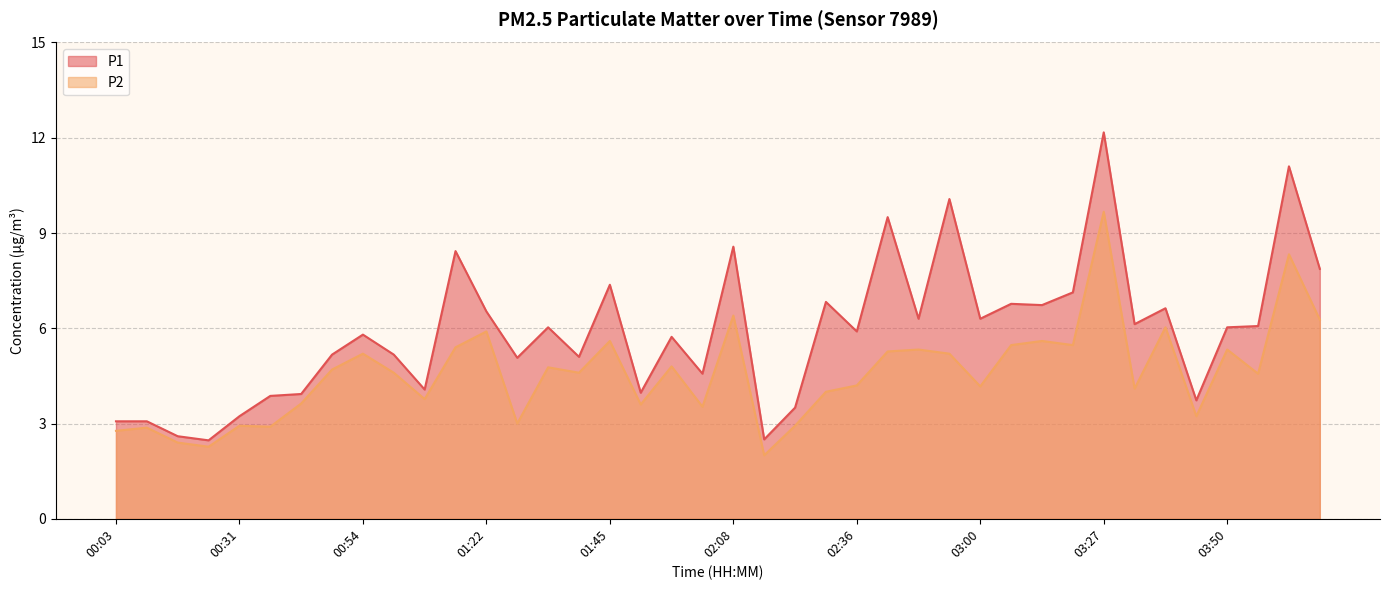

What is the sum of the P1 values at 03:11 and 02:24?

10.2